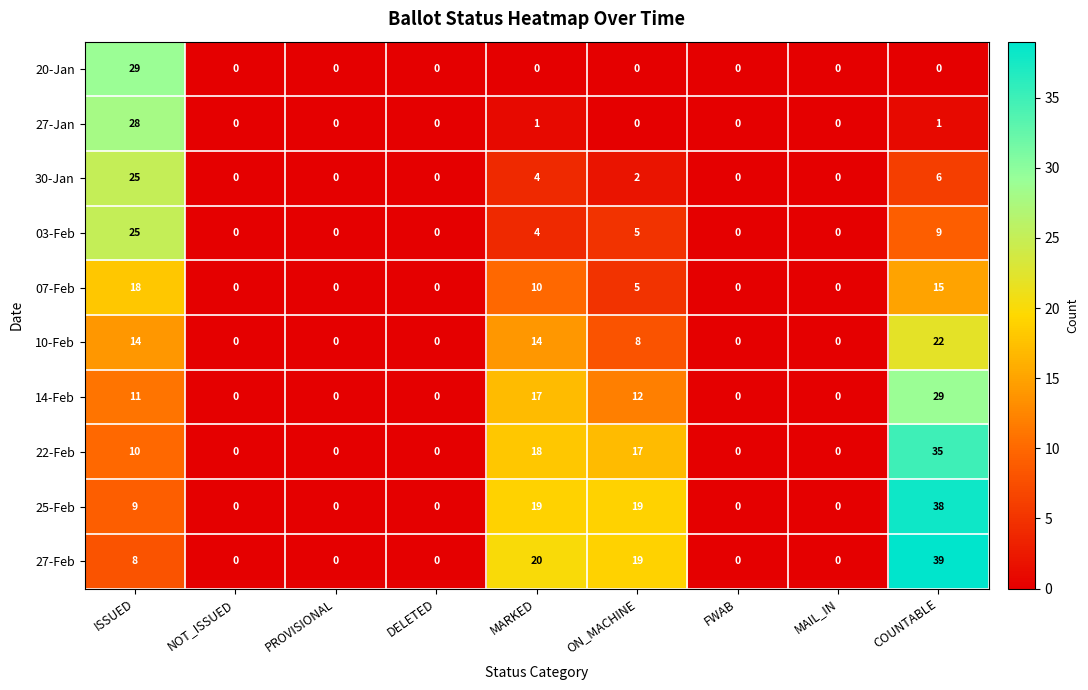

The 07-Feb series shows 15 at COUNTABLE. True or false?

True